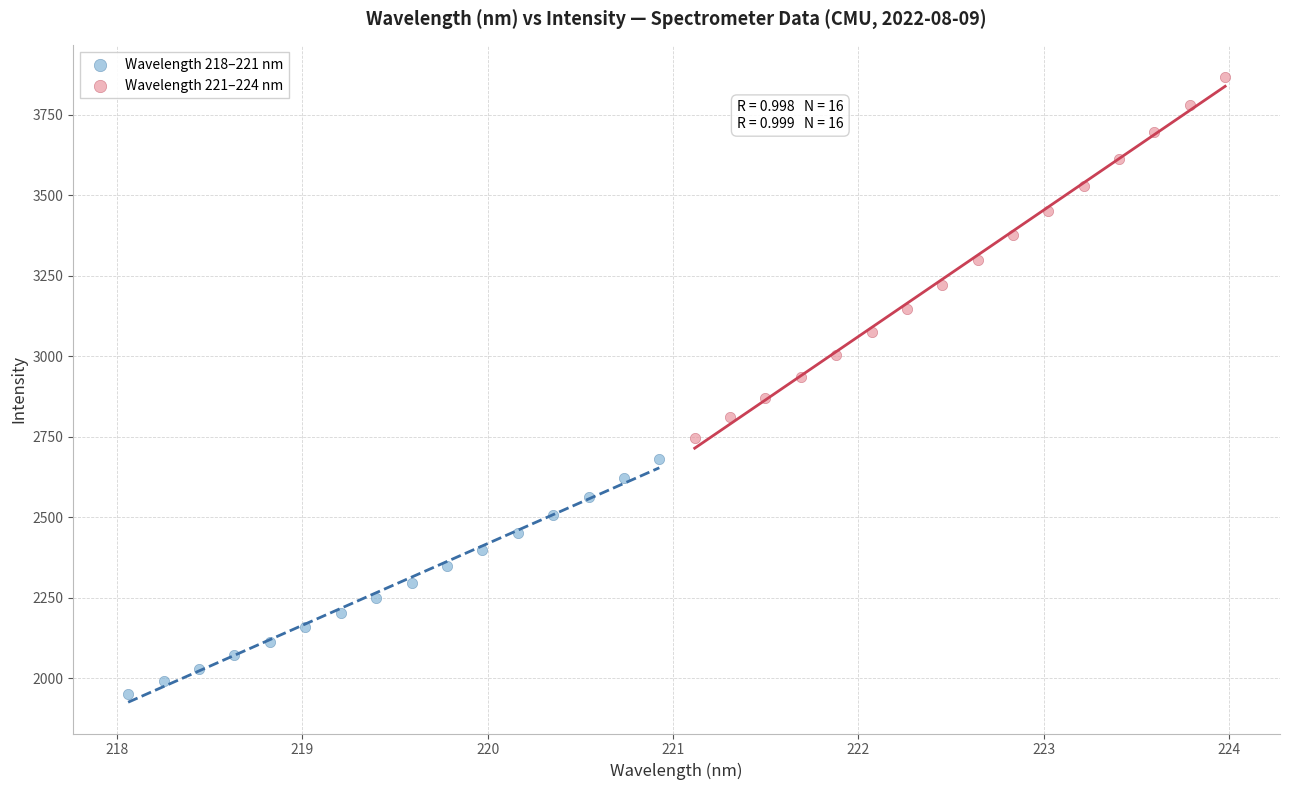

Which series has the widest spread of Y values?

Wavelength 221–224 nm